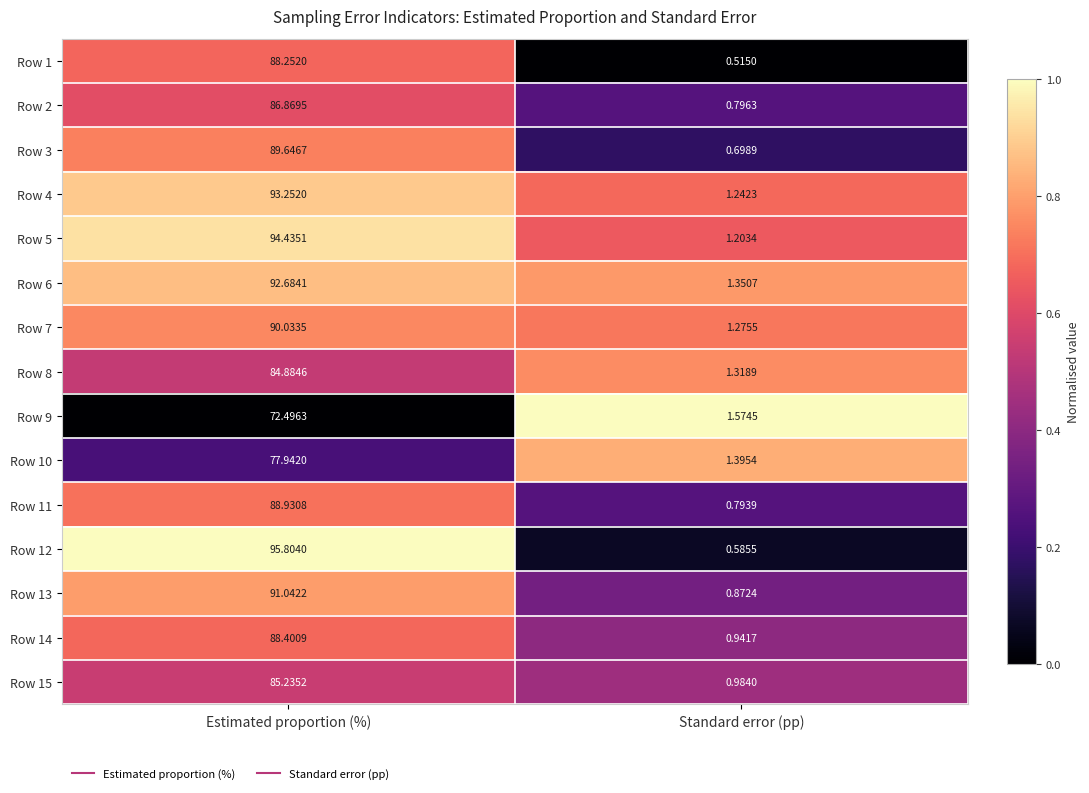

Which series has the largest total across all categories?

Row 12